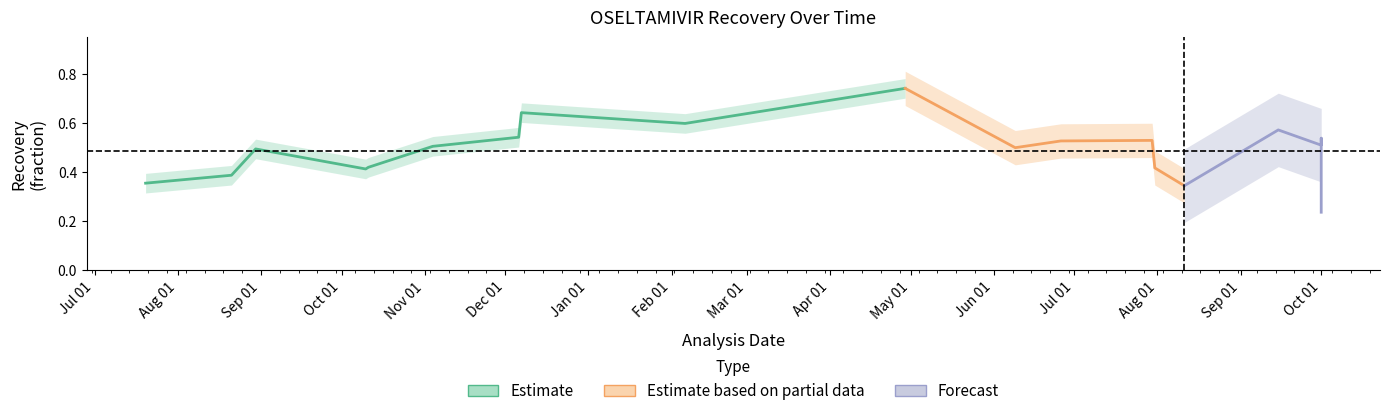

True or false: RECOVERY and Pct Recovery cross at least once.

False